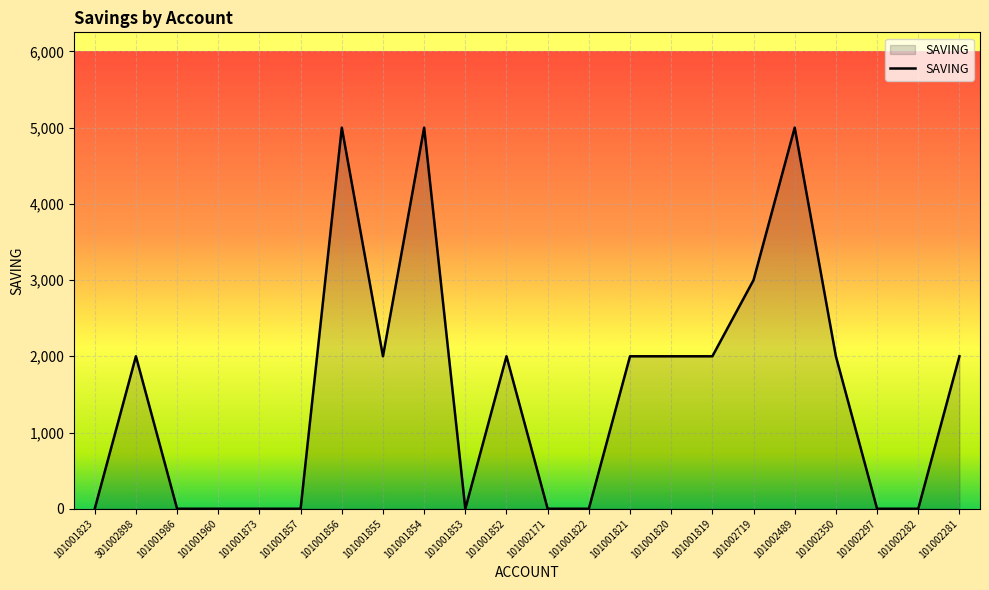

Which has a higher value, 101001822 or 101001854?

101001854